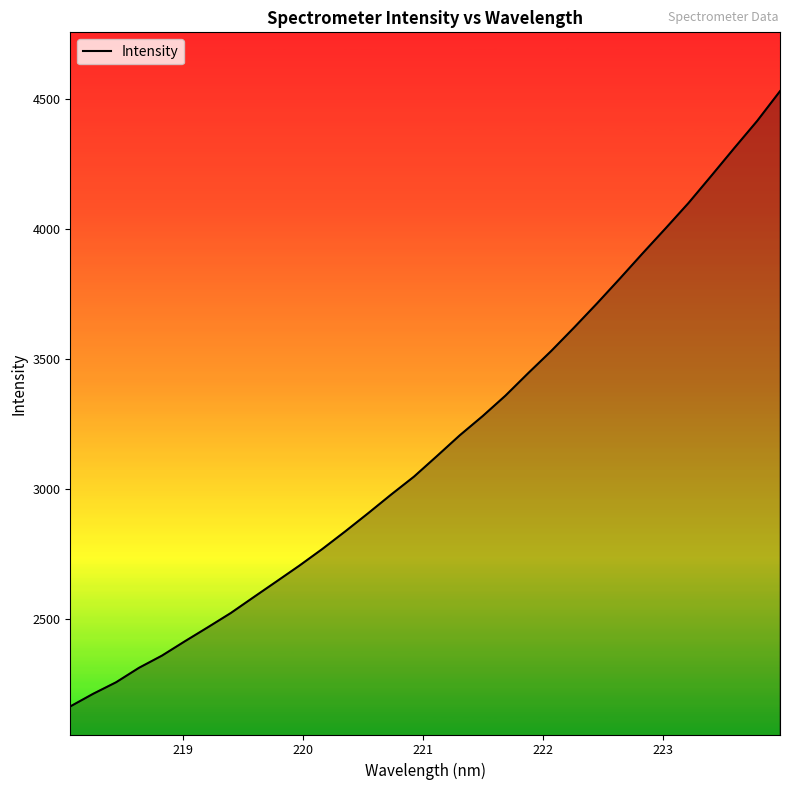

What is the difference between the maximum and minimum values?

2368.4